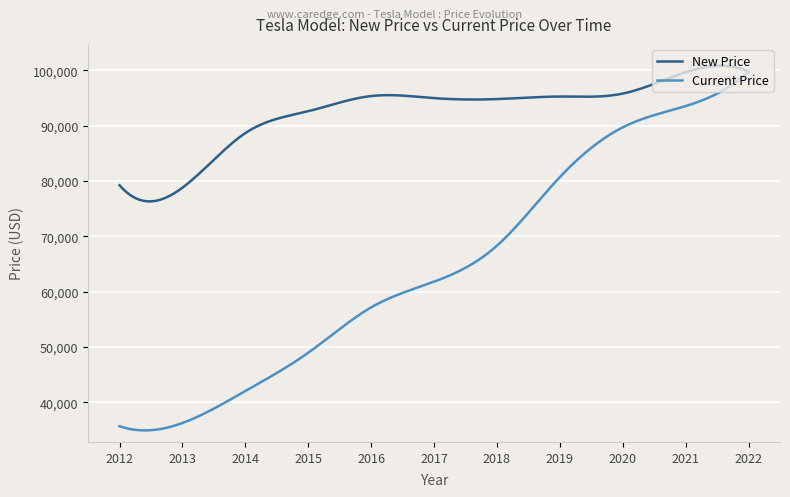

List the series in order of their overall mean, highest first.

New Price, Current Price